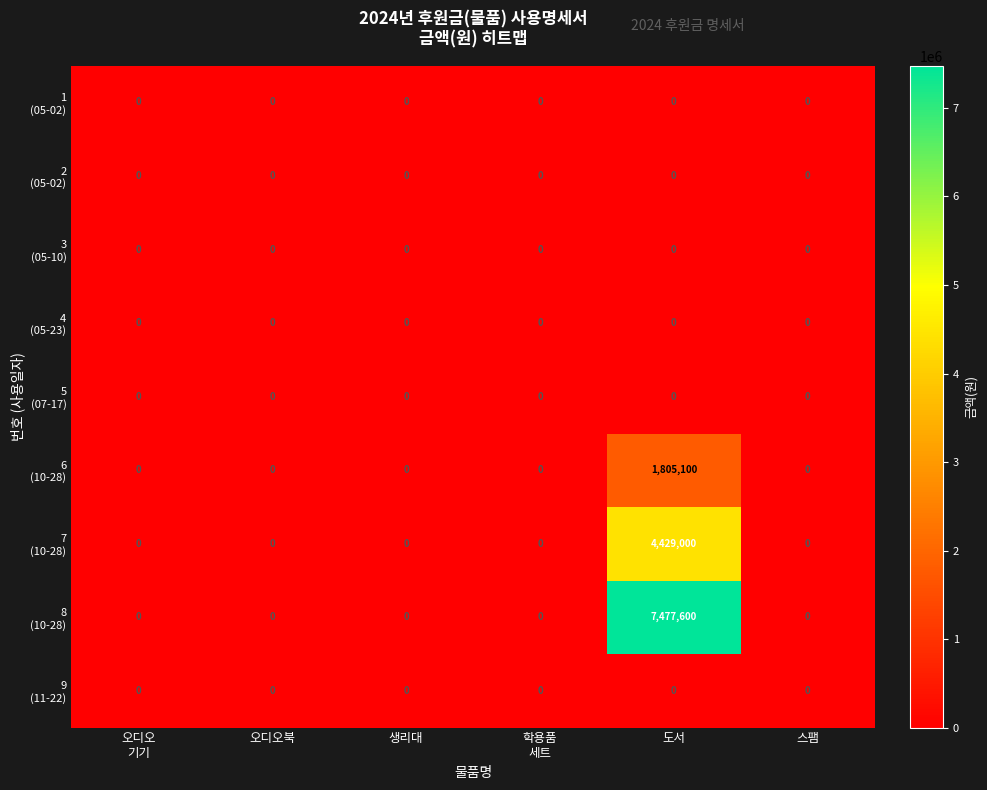

What is the greatest value displayed?

7477600